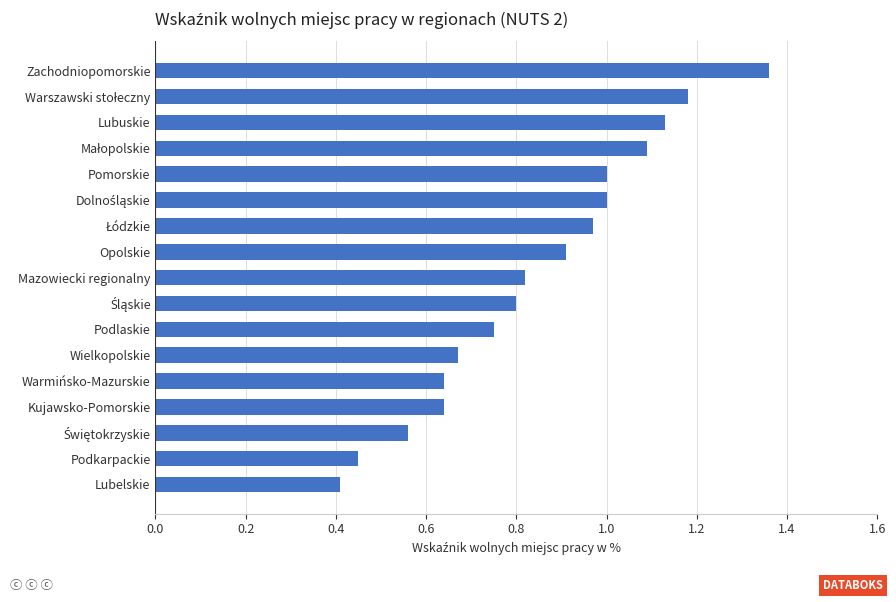

What is the sum of all values?

14.4